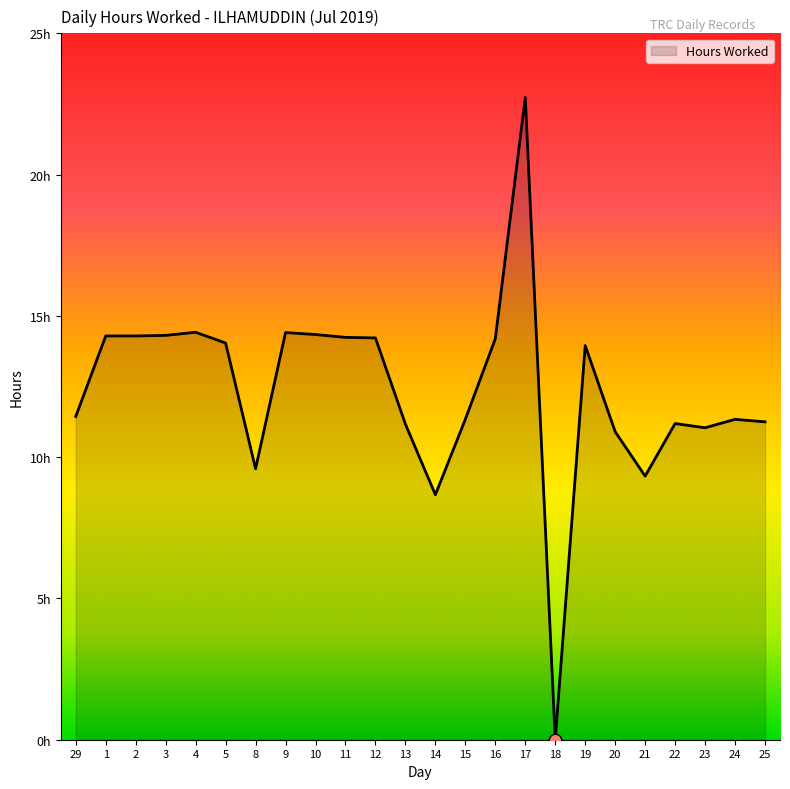

Does the chart have visible grid lines?

No